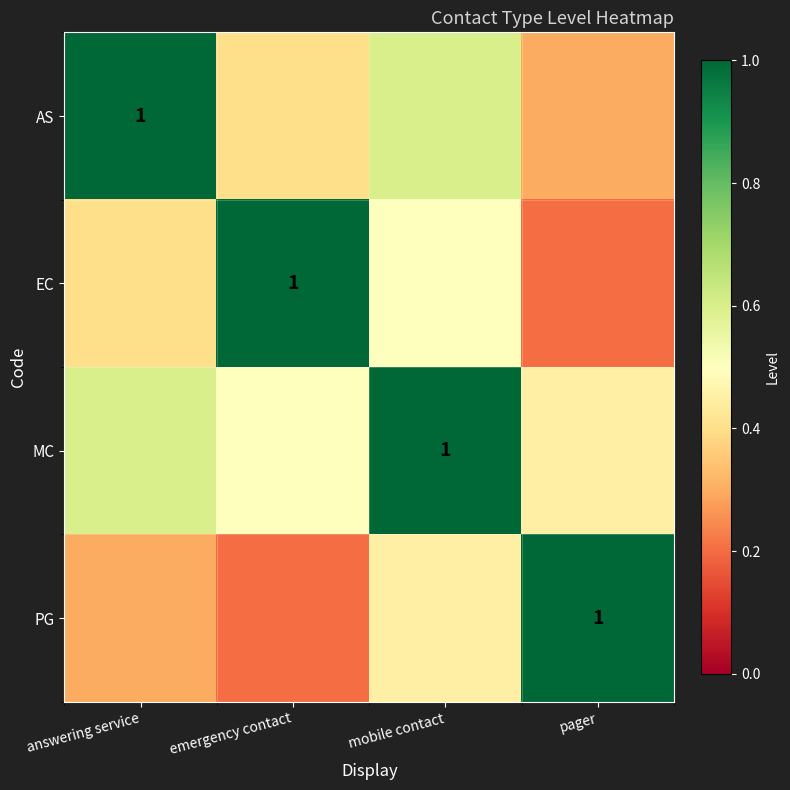

What is the difference between the maximum and second lowest values in the PG series?

0.7